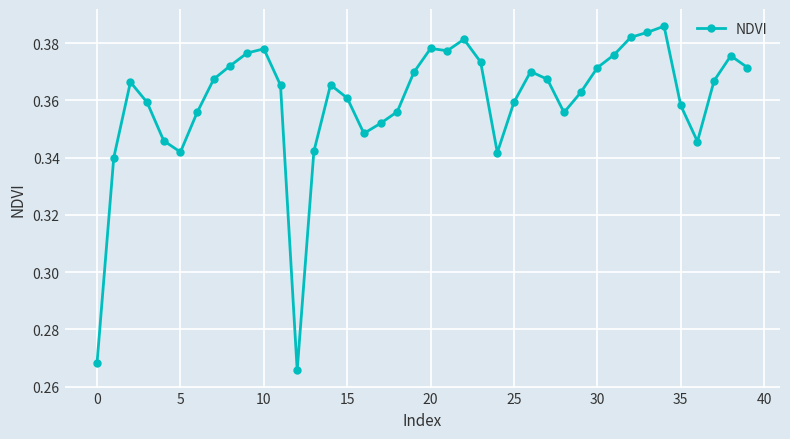

Is this an area chart (filled region under the line)?

No